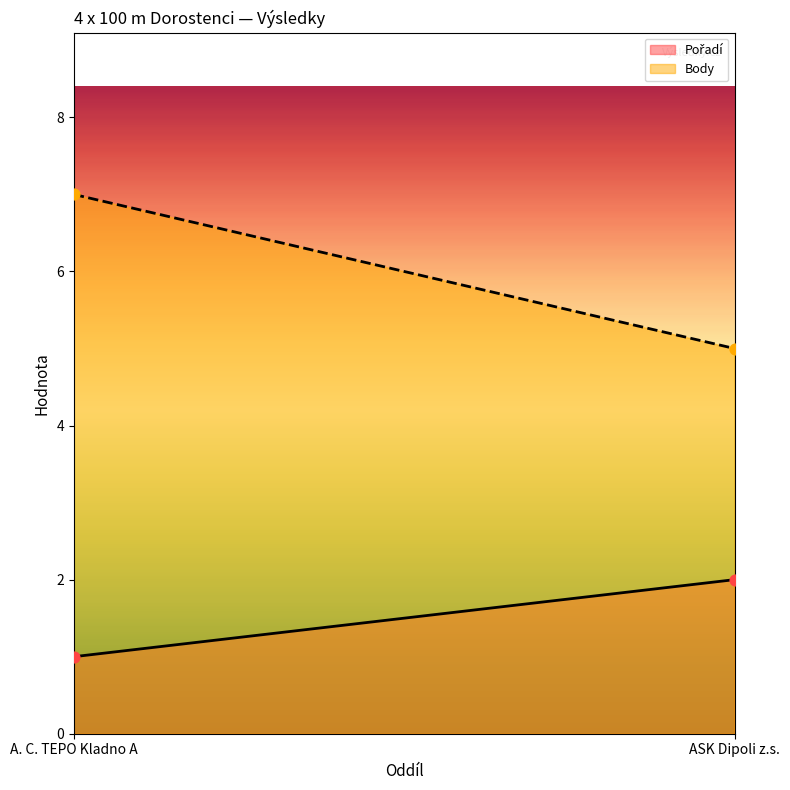

Which series has the largest total across all categories?

Body